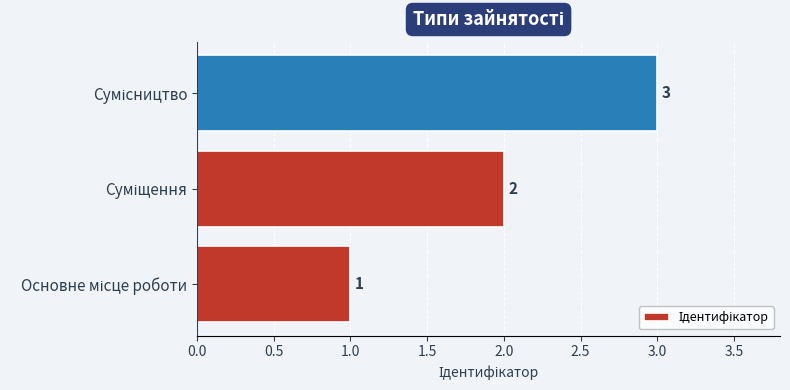

How many values are between 1 and 3?

3